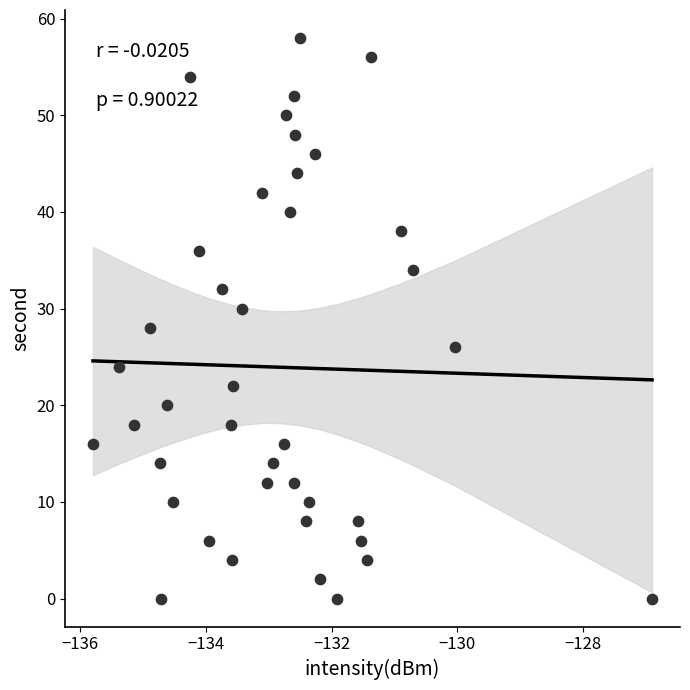

What is the range of Y values (max minus min)?

58